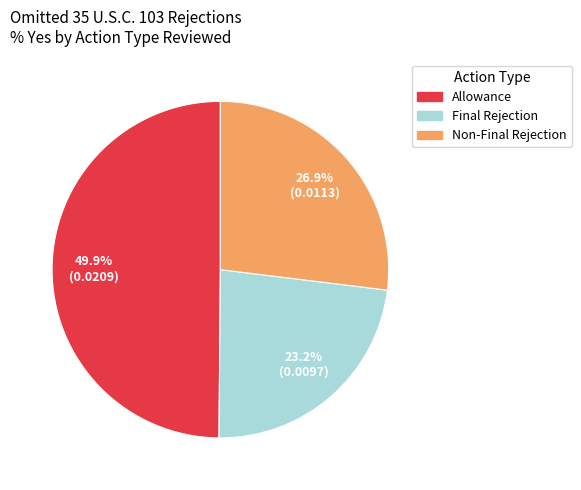

How many segments does this pie chart have?

3